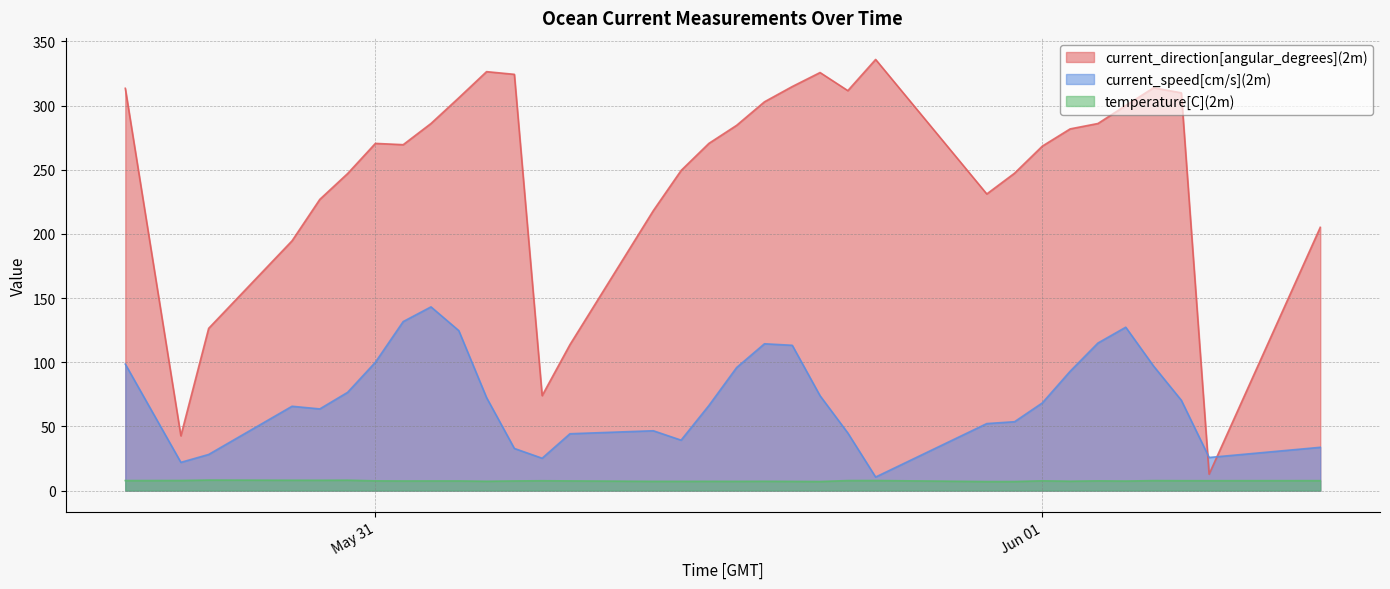

At which label is current_speed[cm/s](2m) closest to 76?

2014-05-30 23:00